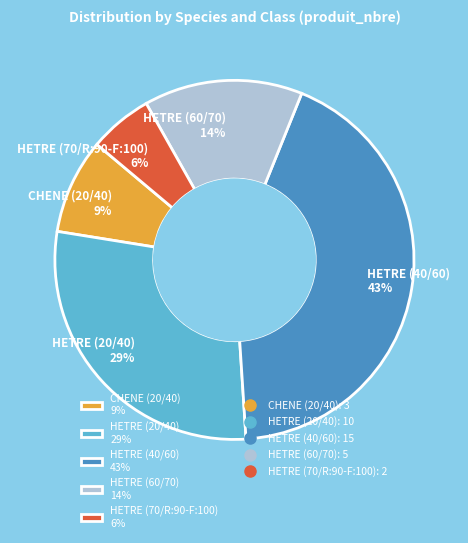

To the nearest percent, what portion does HETRE (70/R:90-F:100) represent?

6%